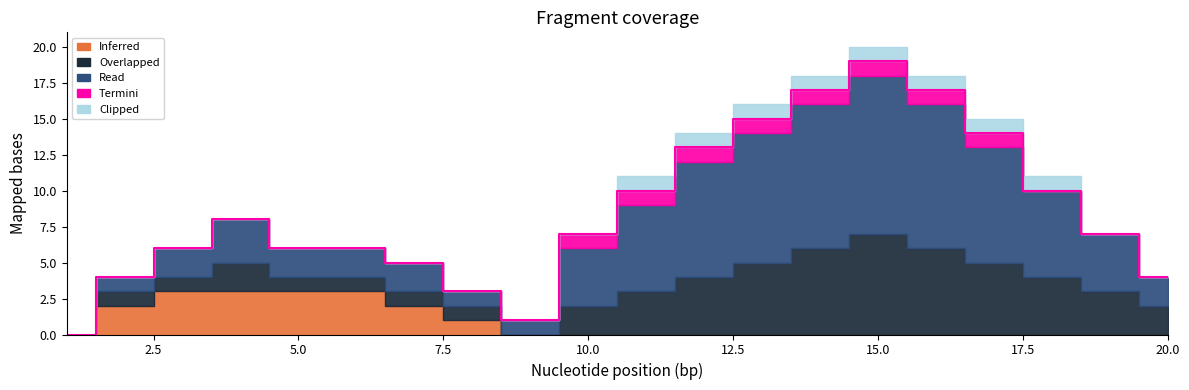

Count the number of categories in the chart.

20